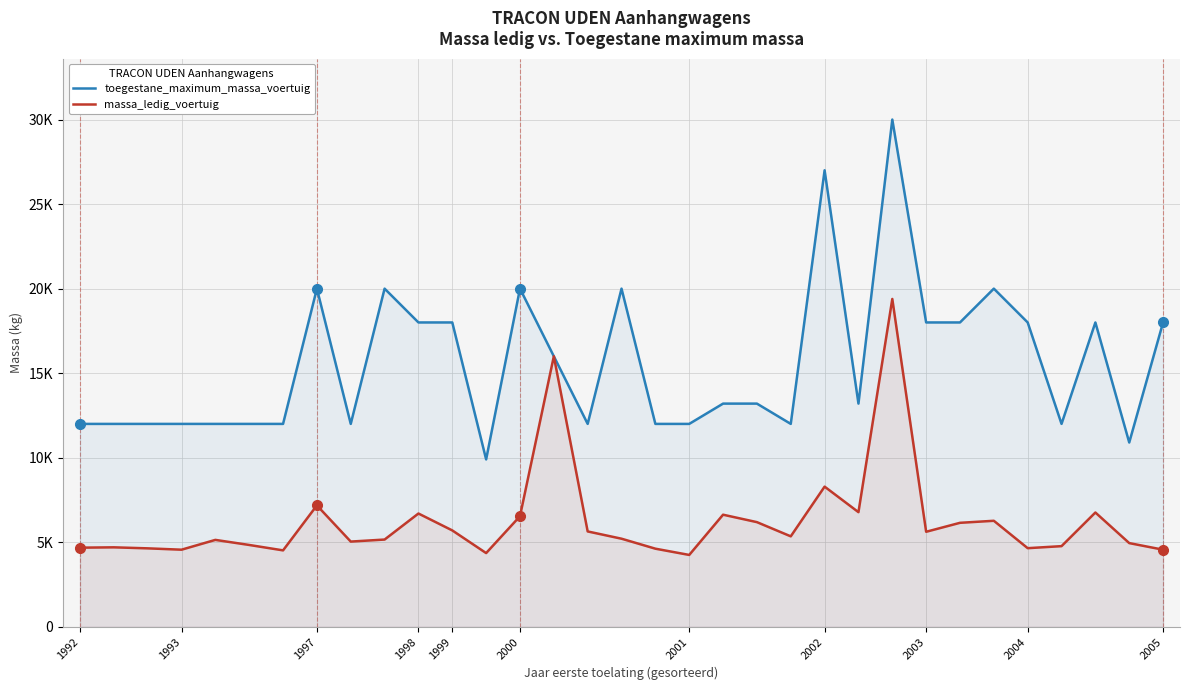

True or false: massa_ledig_voertuig has more than 1 interior local peaks.

True